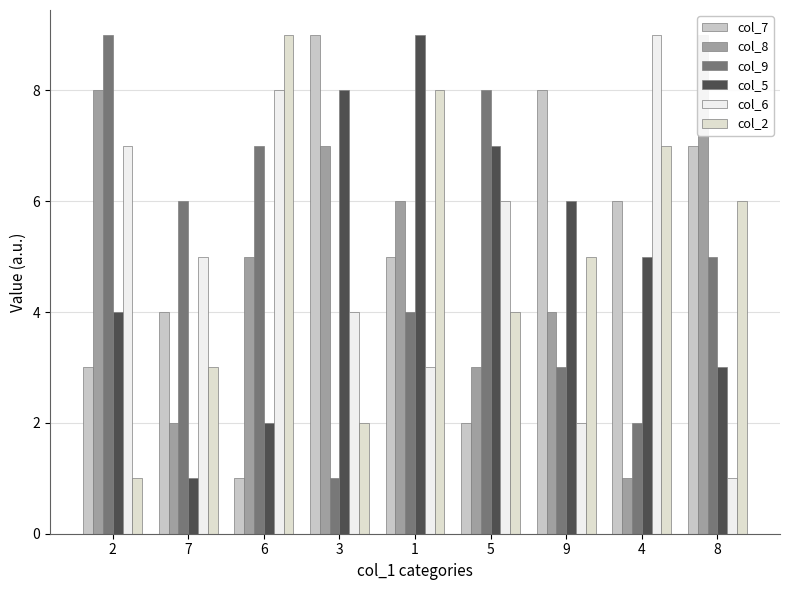

The col_6 series shows 8 at 6. True or false?

True